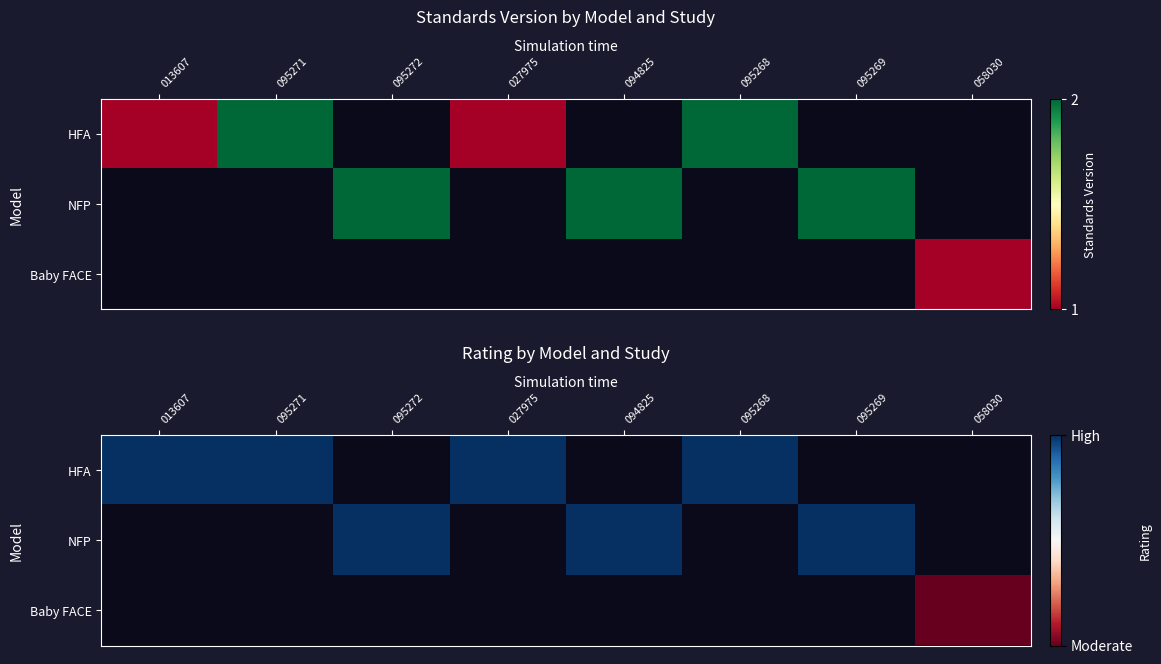

Which series has the widest spread of values?

HFA